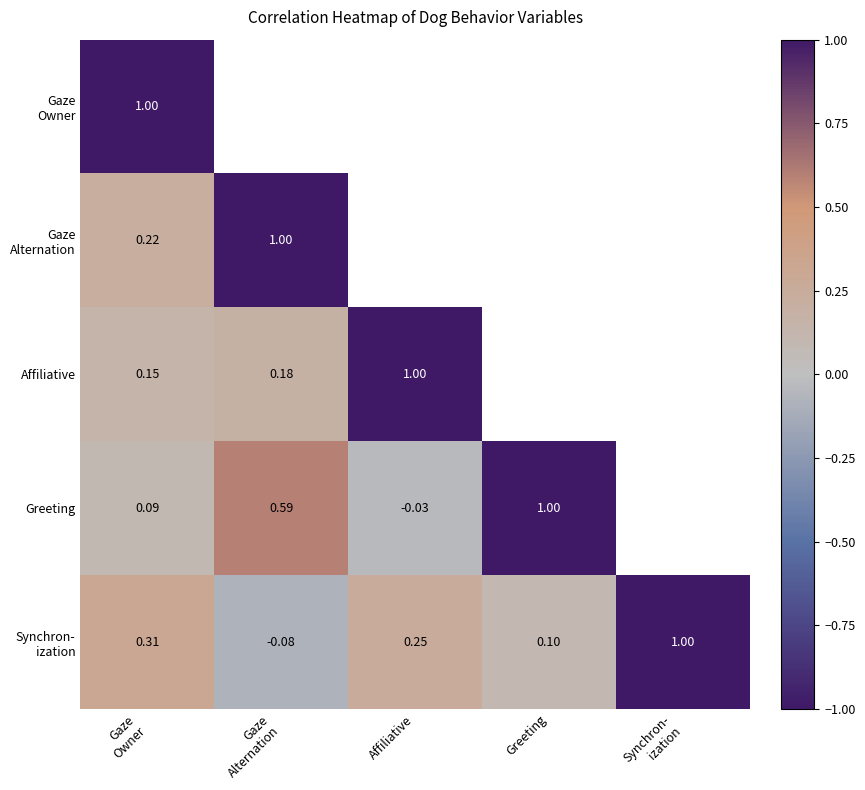

Where is Affiliative nearest to the value 0?

Gaze Owner